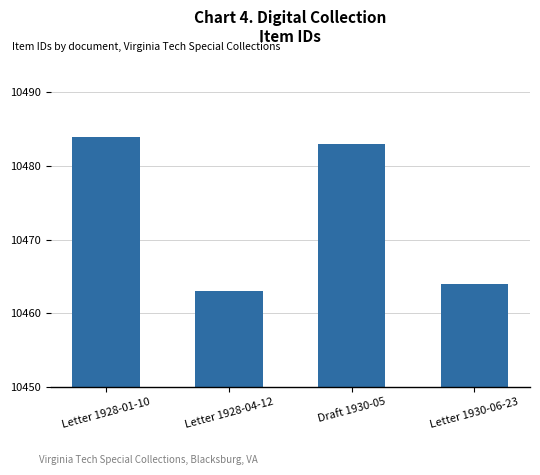

What is the label of the 4th bar from the left?

Letter 1930-06-23